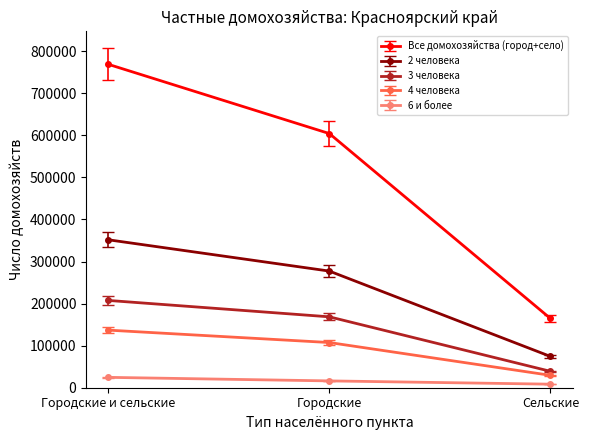

What is the difference between the maximum and second lowest values in the 2 человека series?

74399